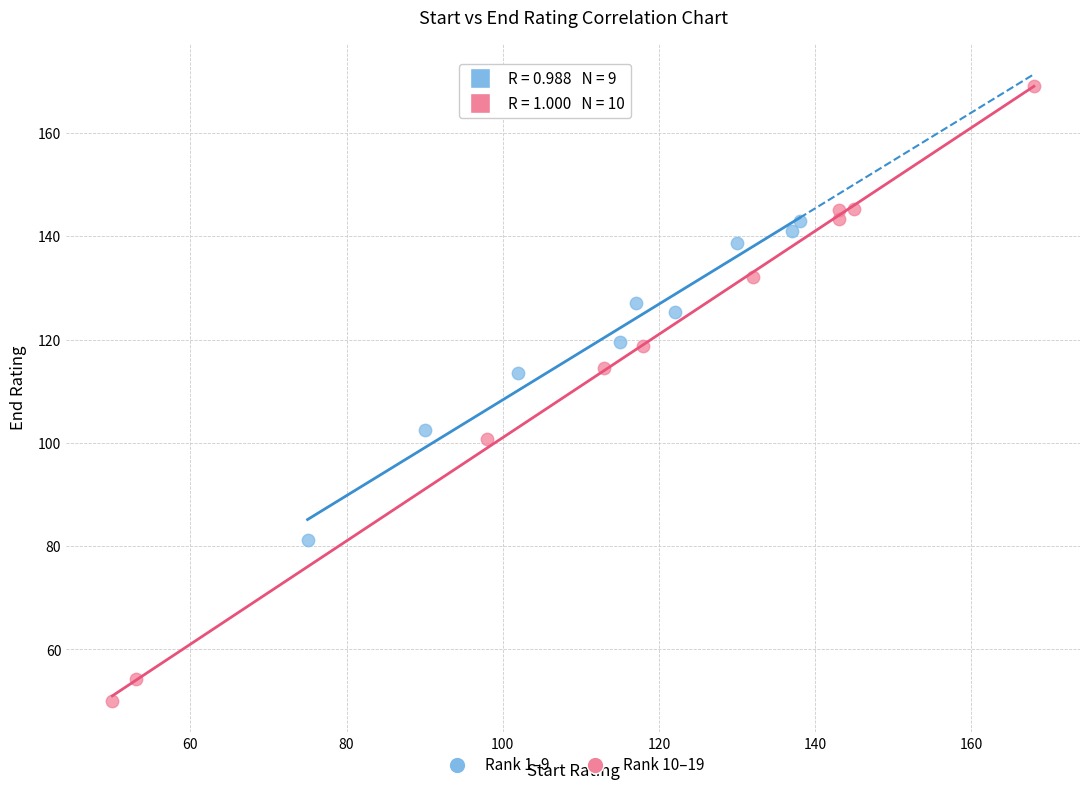

Which series has the widest spread of Y values?

Rank 10–19